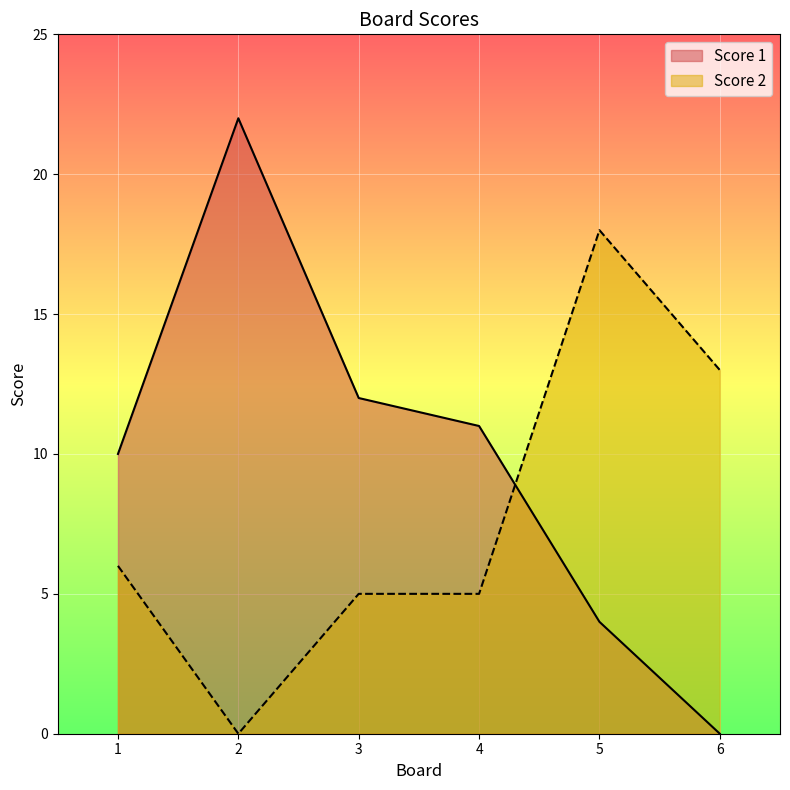

What is the value of the Score 2 point at the 5th from the left?

18